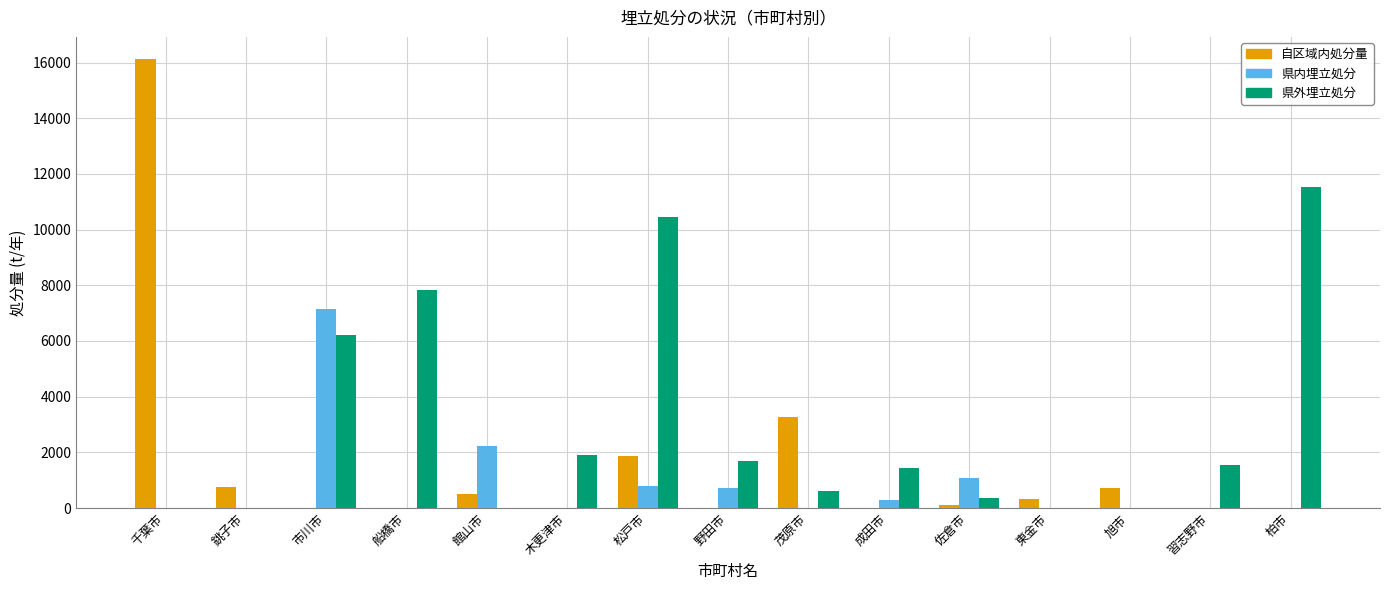

At which category does the chart reach its peak across all series?

千葉市